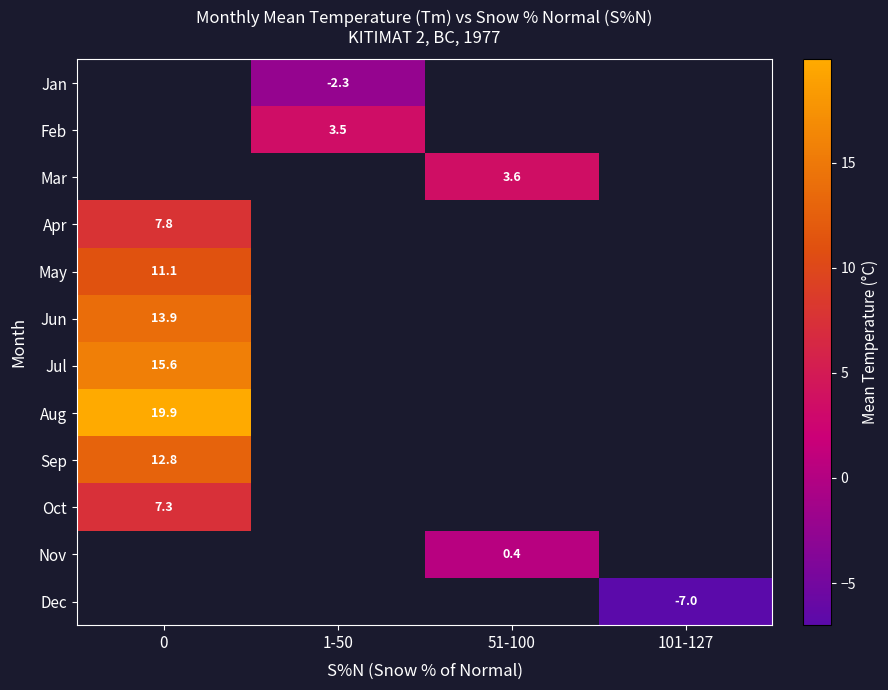

True or false: Dec has a value of -10.5 at 101-127.

False